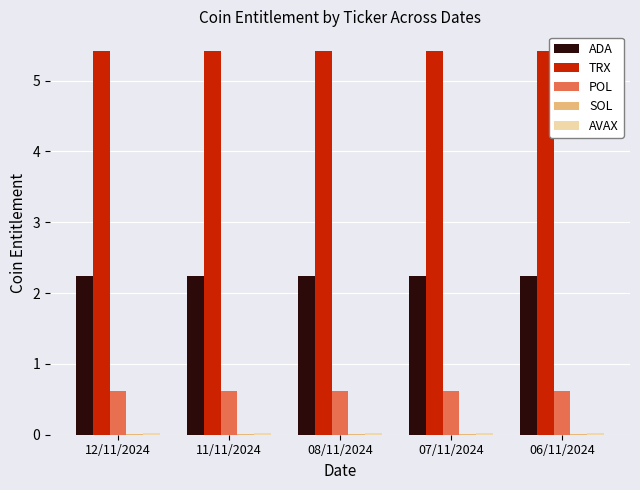

Is the value of TRX at 08/11/2024 greater than the value of ADA at 11/11/2024?

Yes